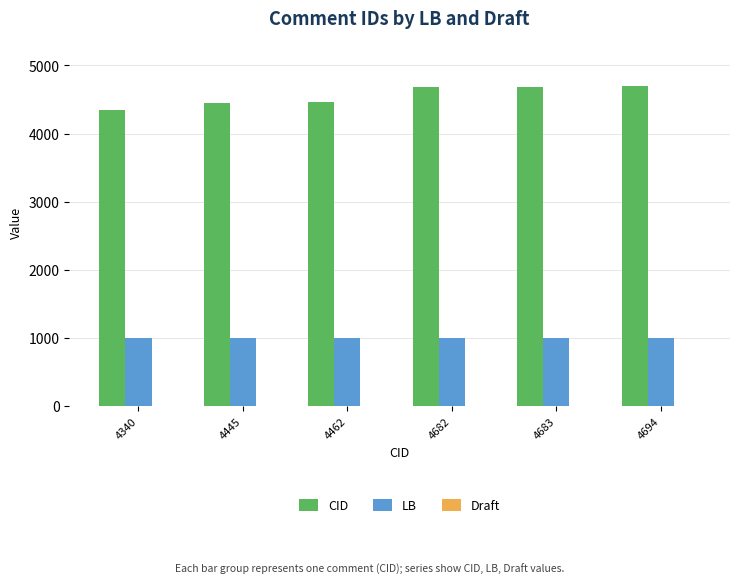

What is the sum of all LB values?

6006